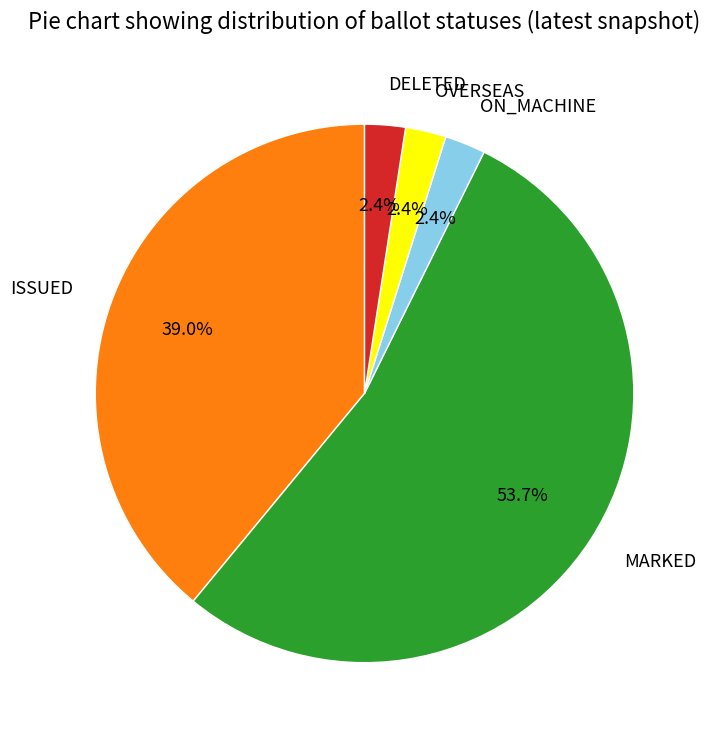

Which has a higher value, MARKED or OVERSEAS?

MARKED